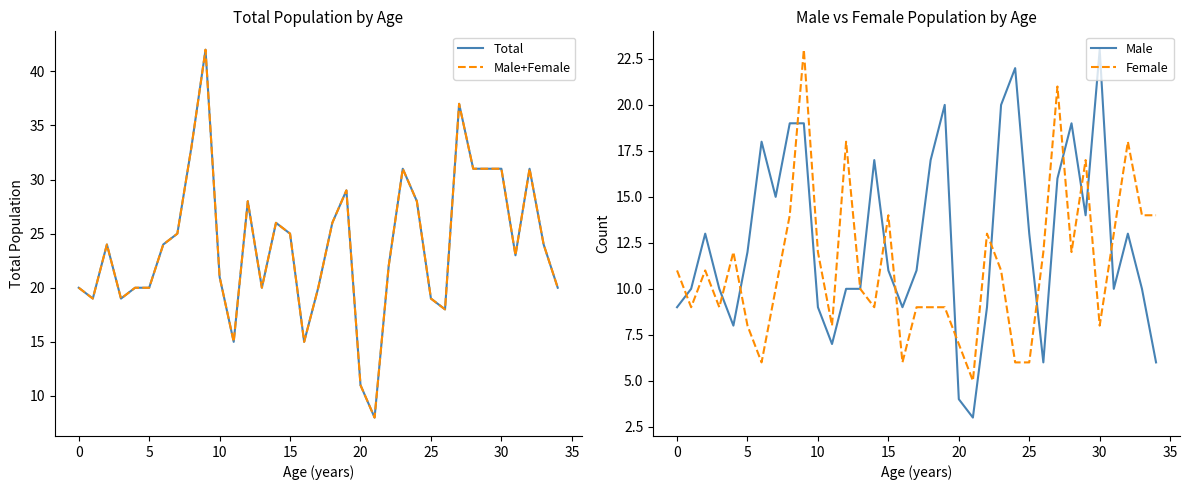

Which has a higher value, 34 or 25?

34